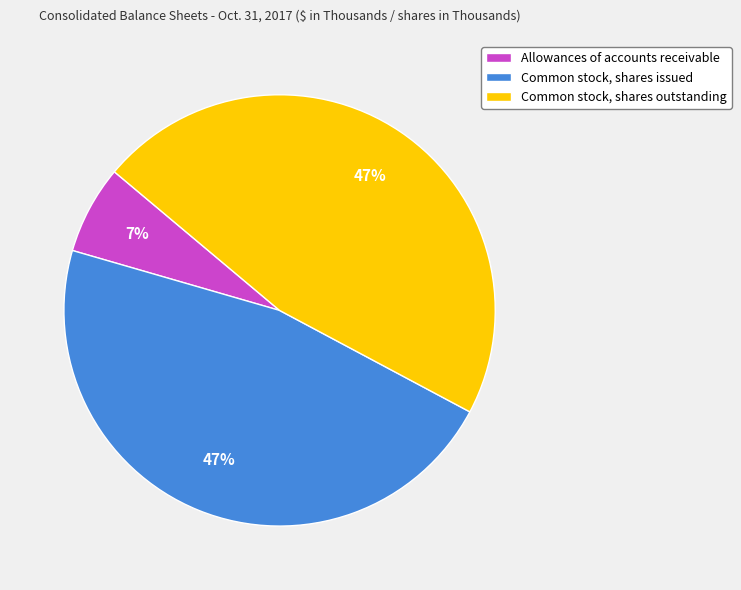

Do Allowances of accounts receivable and Common stock, shares issued together represent more than half of the pie?

Yes